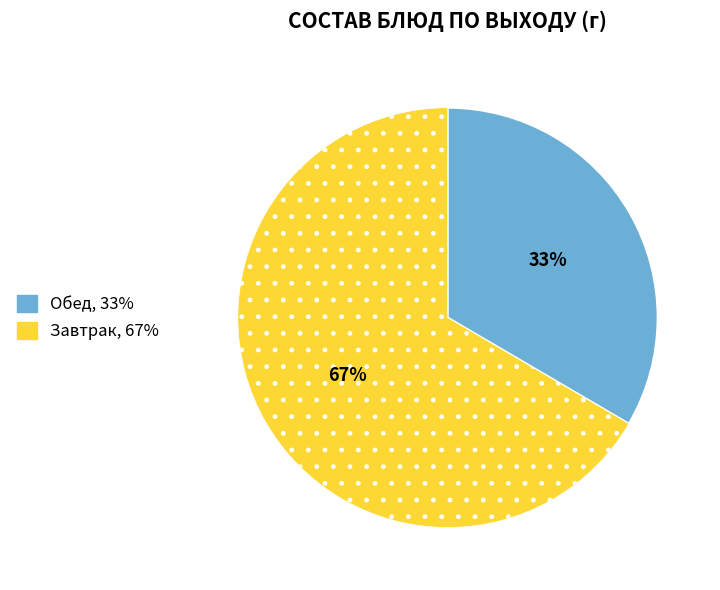

To the nearest percent, what is the average slice percentage?

50%